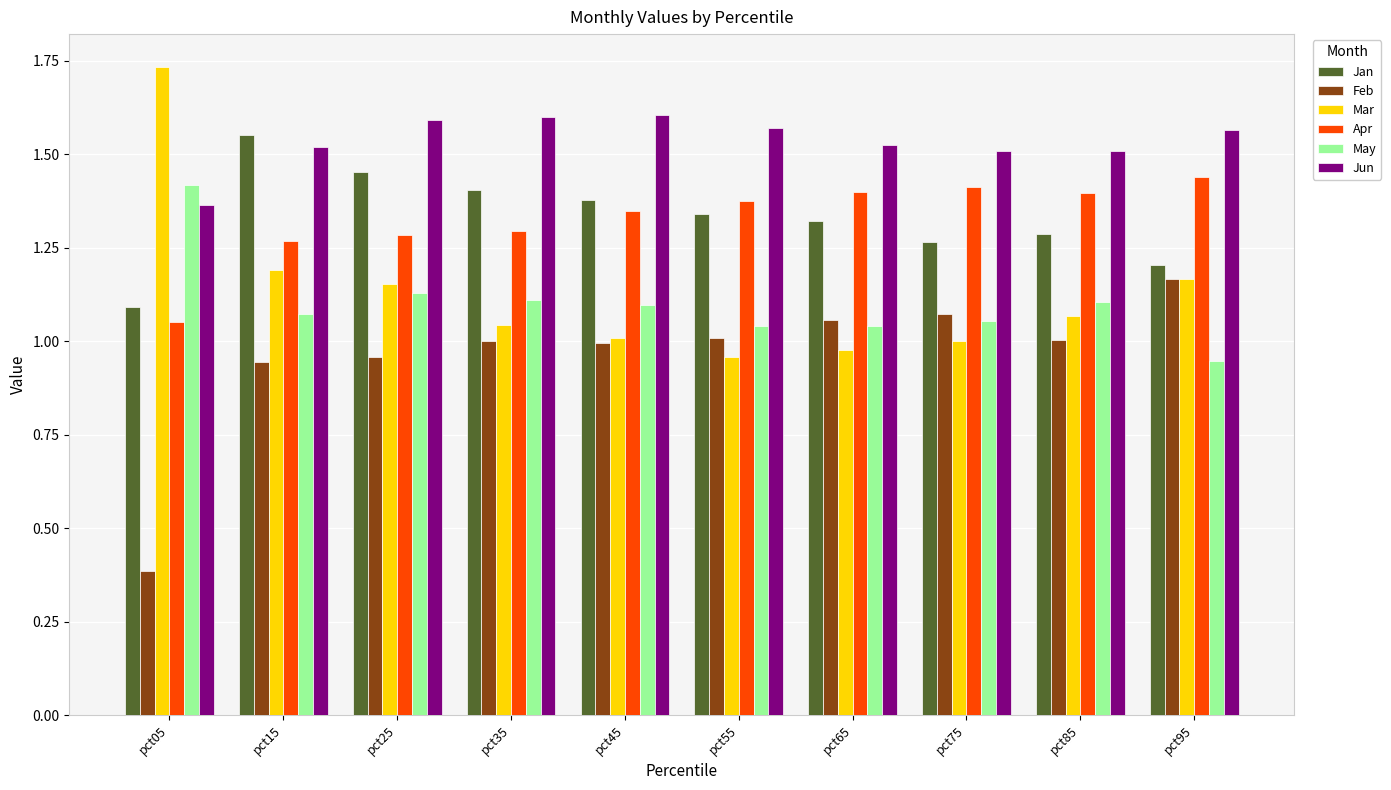

Between pct15 and pct45, which series saw the biggest shift?

Mar